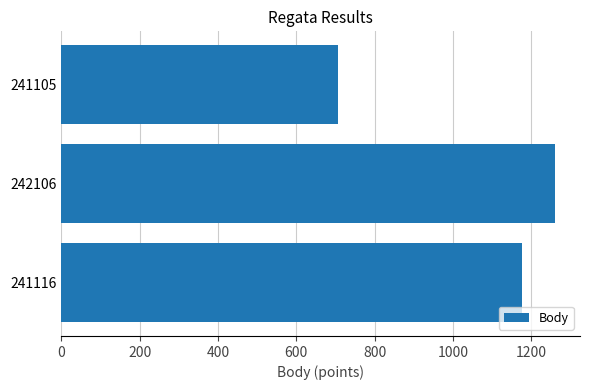

Which category has the lowest value across all series?

241105